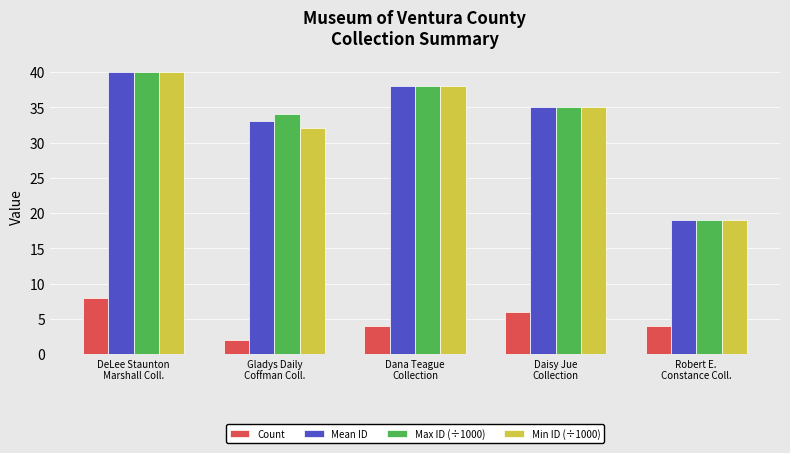

At which category is the sum across all series the highest?

DeLee Staunton
Marshall Coll.